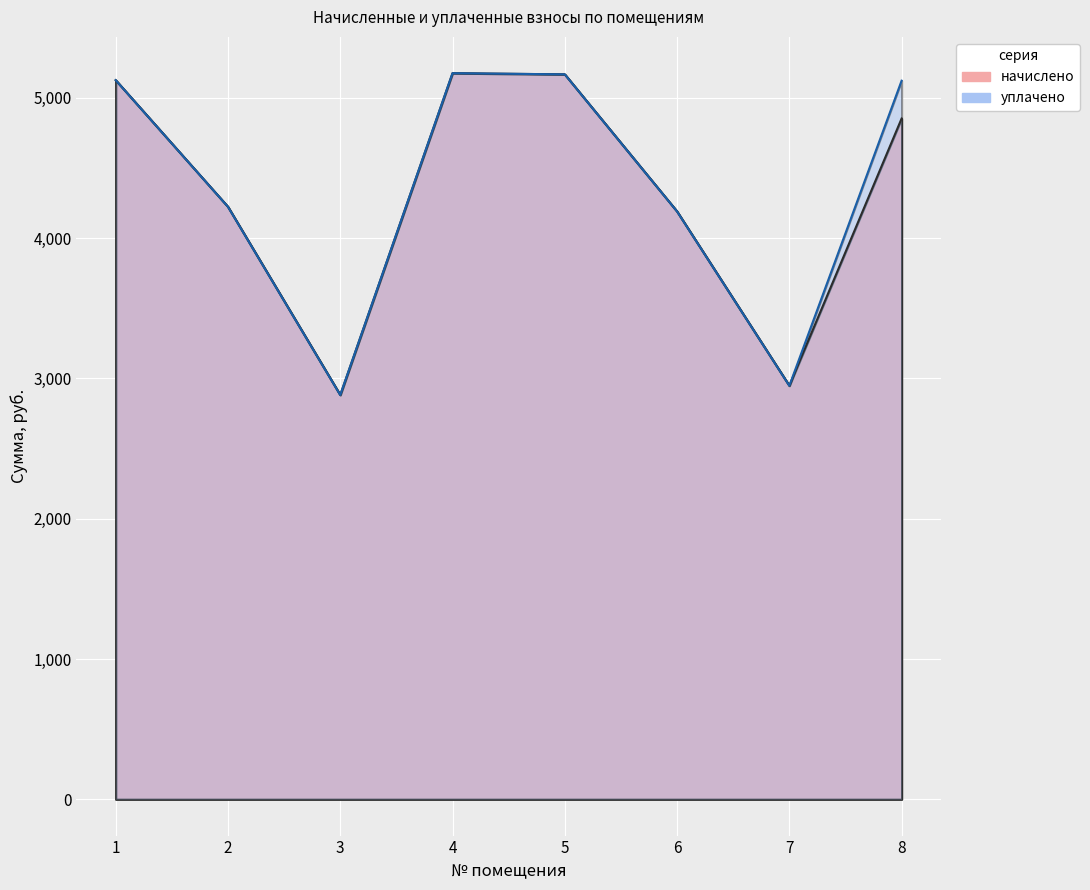

What is the difference between the уплачено values at 1 and 6?

935.6